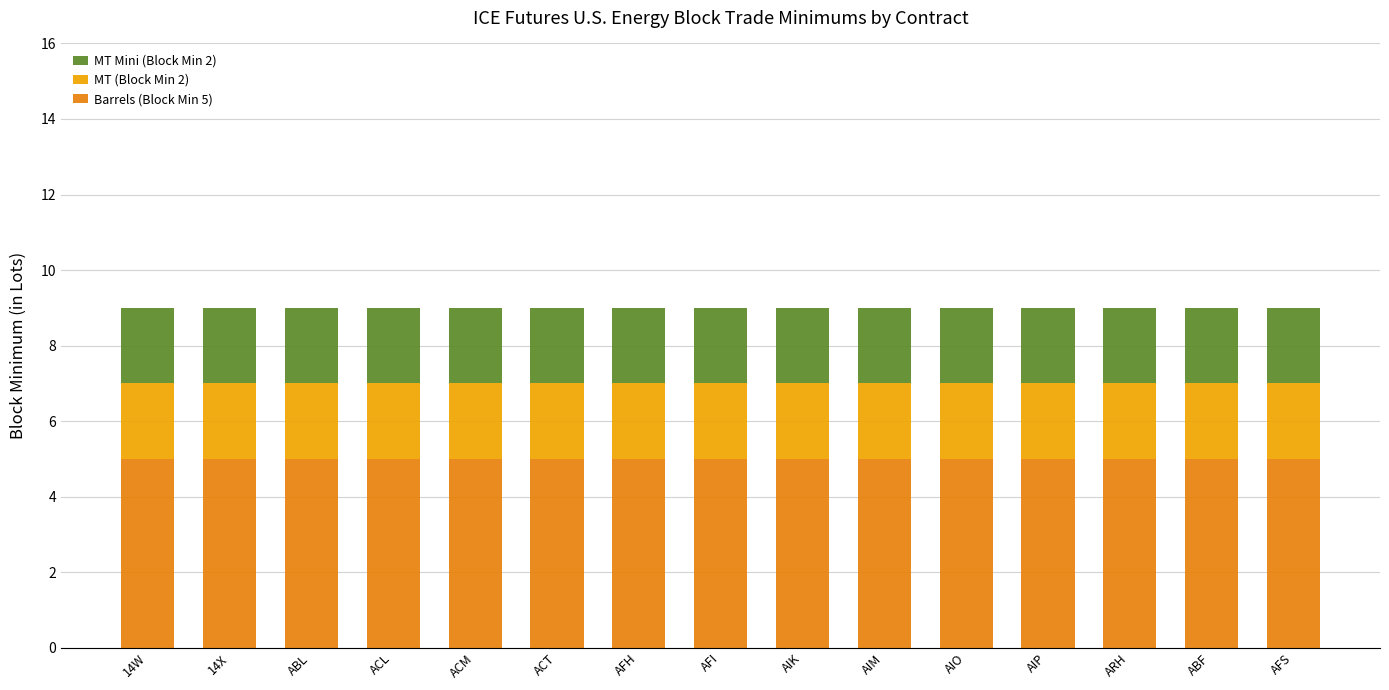

Count the number of categories in the chart.

15